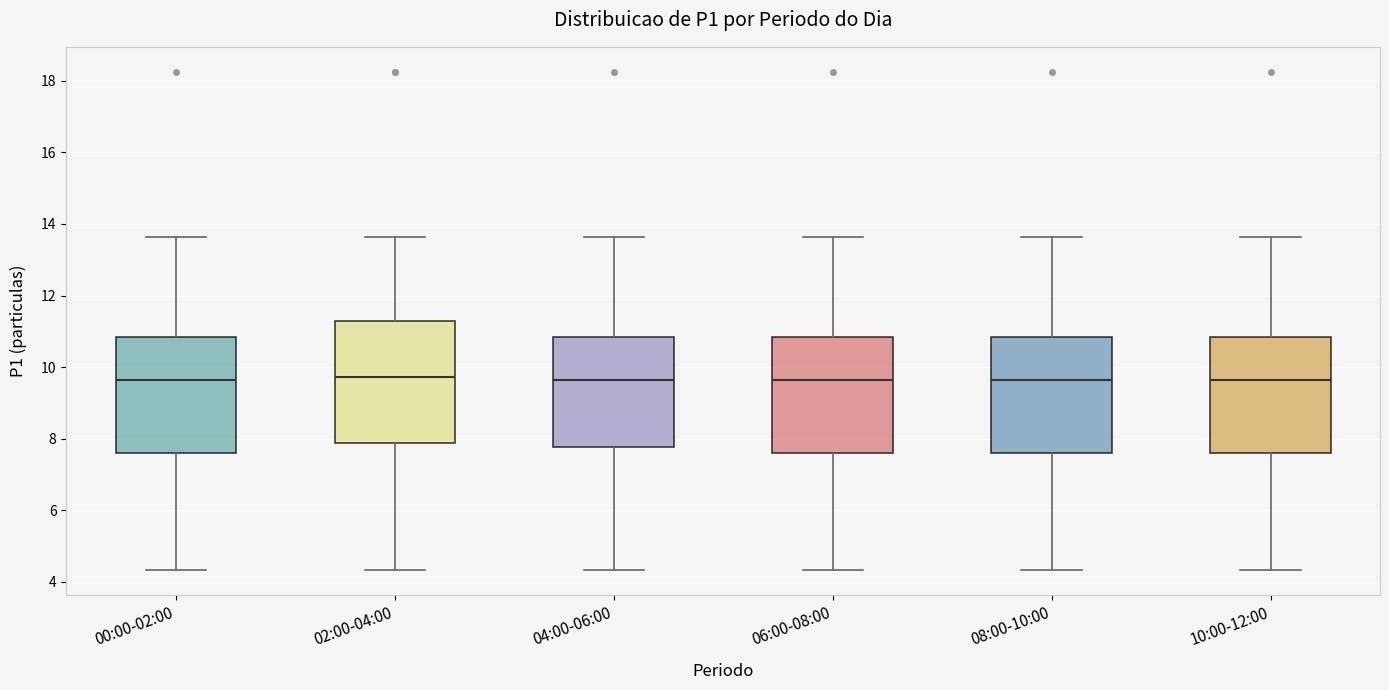

Reading left to right, transcribe this box plot: for each box, give where its median line is, the range the box spans, and where its two whiskers end, as read against the y-axis. The values are not printed on the chart, so give them approximately, as read against the axis.

00:00-02:00: median 9.6, box 7.6 to 10.8, whiskers 4.4 to 13.6
02:00-04:00: median 9.8, box 7.8 to 11.2, whiskers 4.4 to 13.6
04:00-06:00: median 9.6, box 7.8 to 10.8, whiskers 4.4 to 13.6
06:00-08:00: median 9.6, box 7.6 to 10.8, whiskers 4.4 to 13.6
08:00-10:00: median 9.6, box 7.6 to 10.8, whiskers 4.4 to 13.6
10:00-12:00: median 9.6, box 7.6 to 10.8, whiskers 4.4 to 13.6